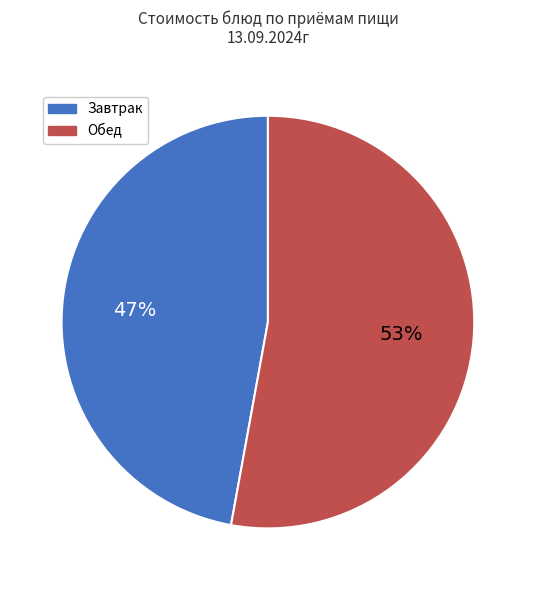

To the nearest percent, what is the average slice percentage?

50%